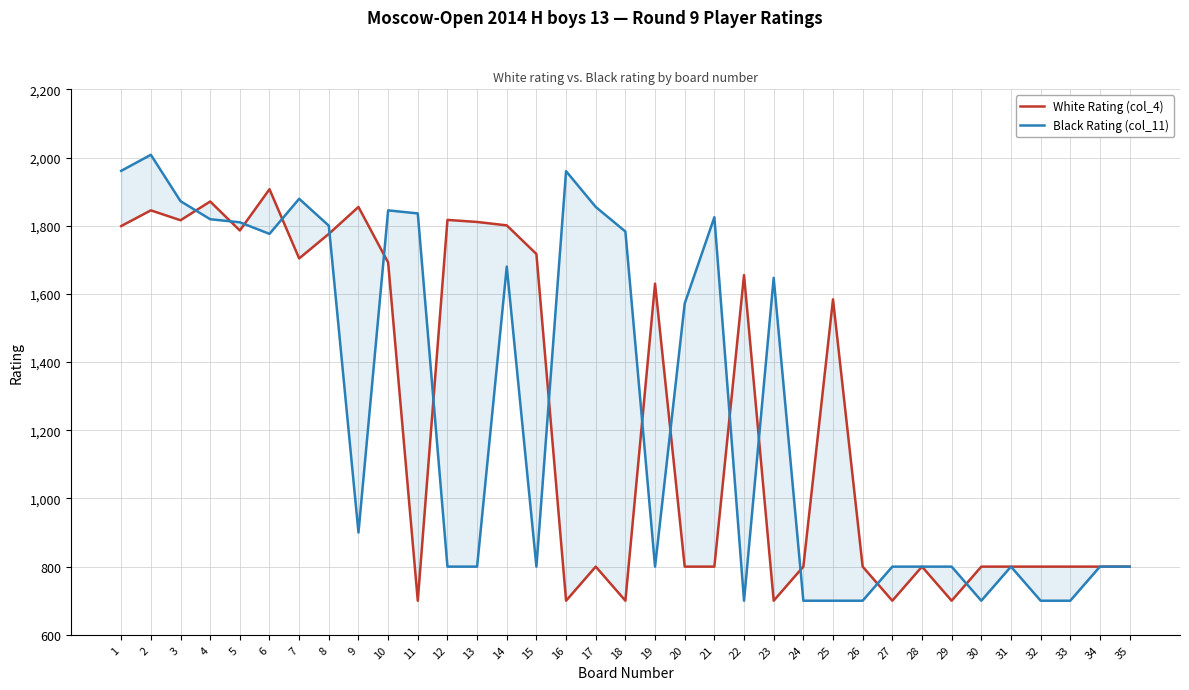

The White Rating (col_4) series shows 2510 at 9. True or false?

False